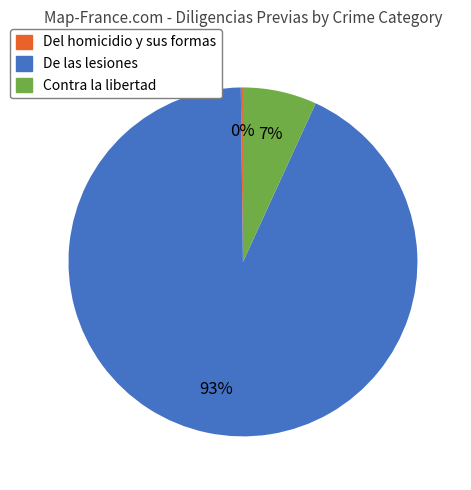

Which slice is the largest?

De las lesiones